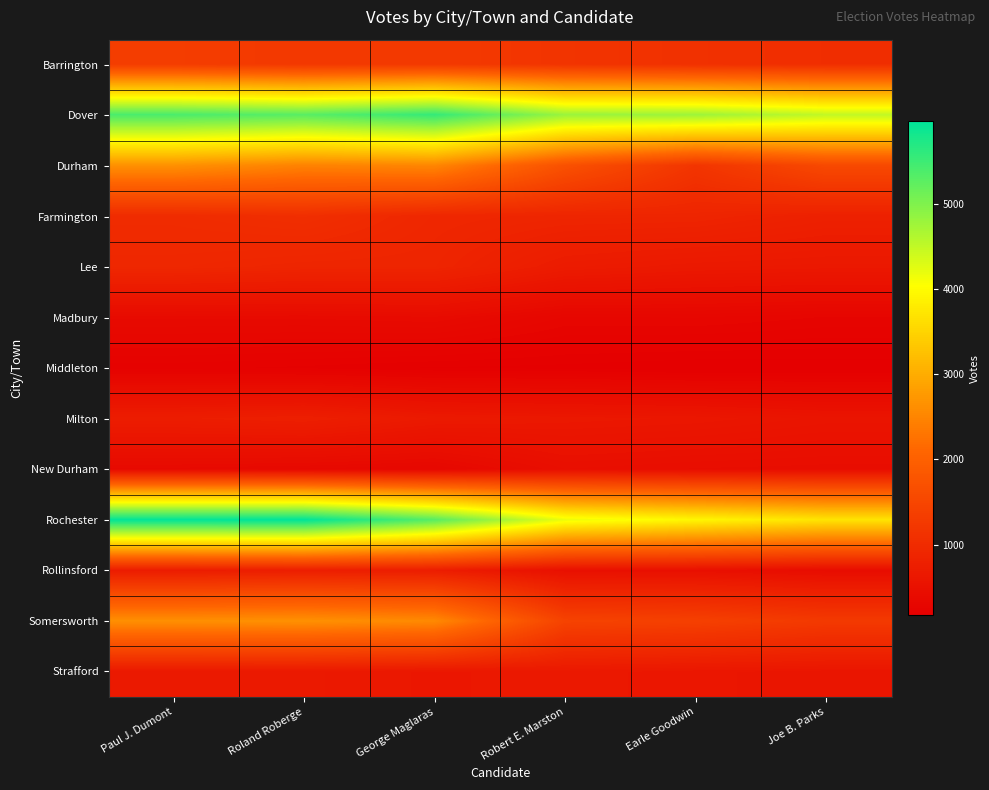

How many series are shown in this chart?

13